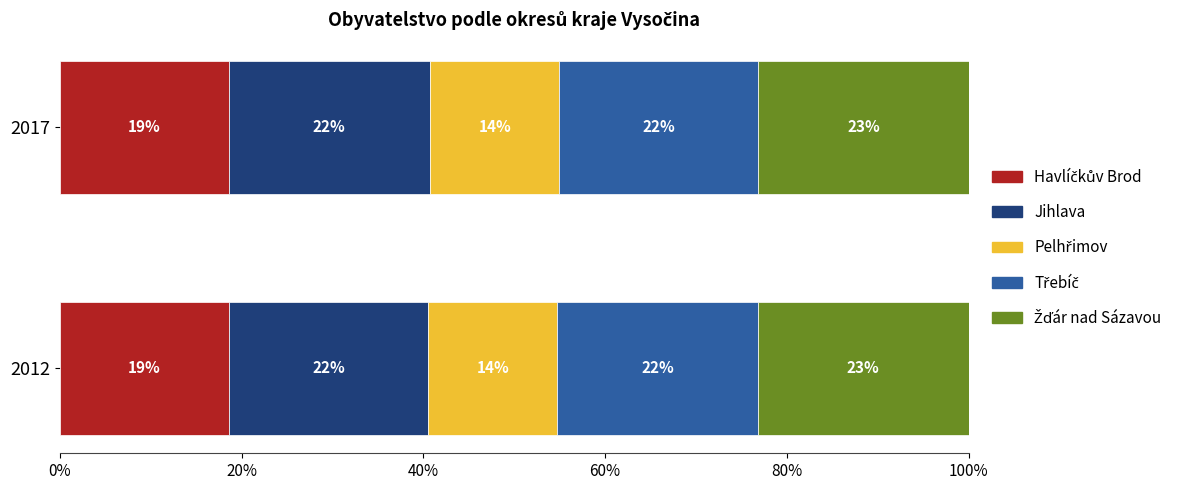

Count the number of categories in the chart.

2